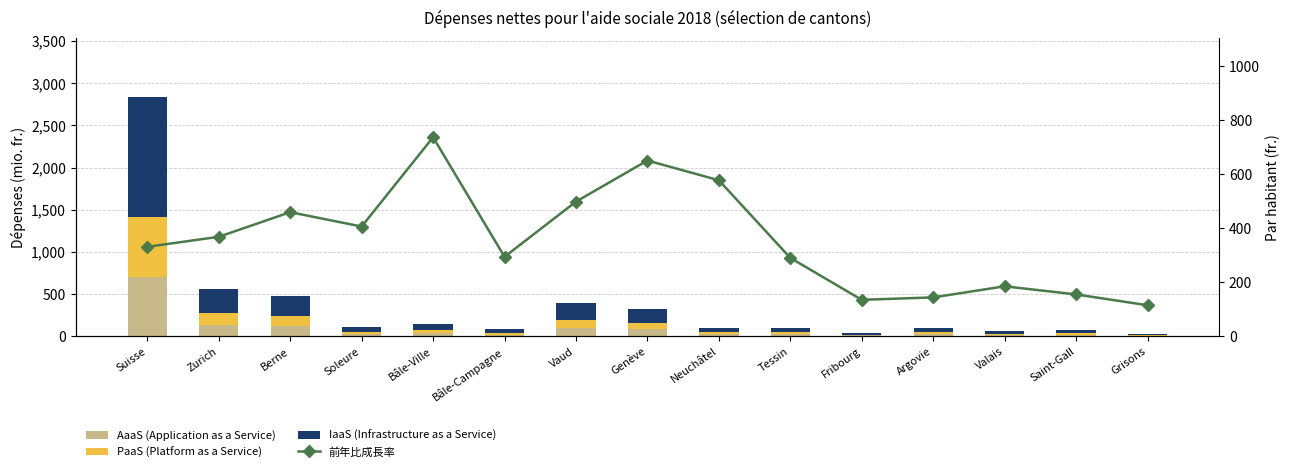

At which category does the chart reach its minimum across all series?

Grisons